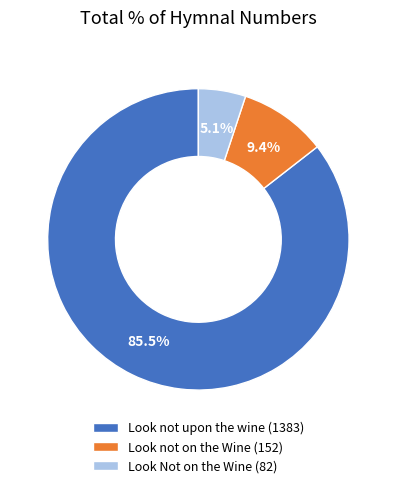

Which slice is the smallest?

Look Not on the Wine